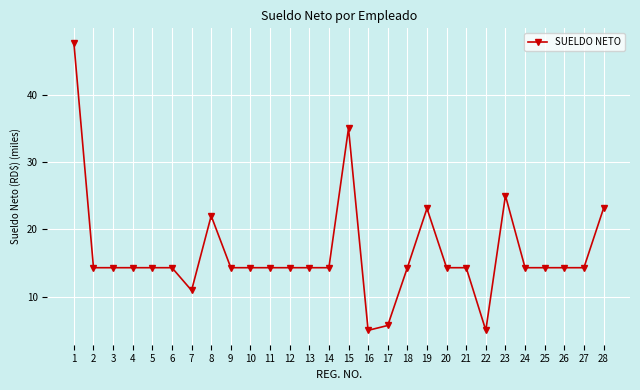

What is the value of the 23rd point from the left?

25.0